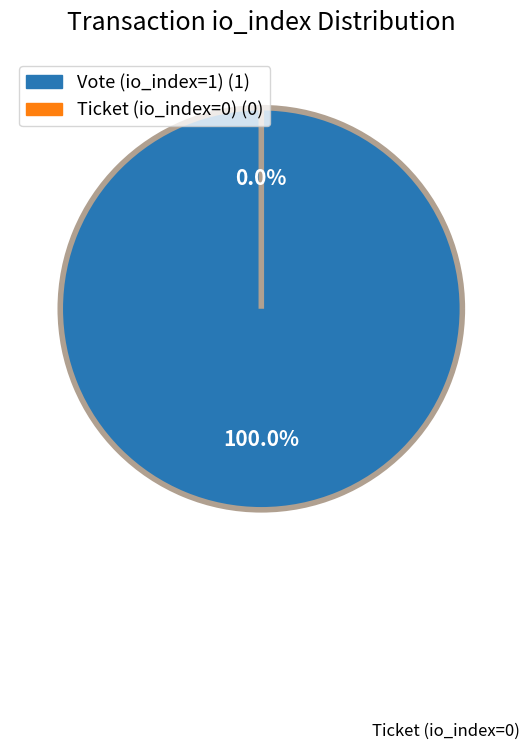

Is there any slice that represents more than half of the pie?

Yes